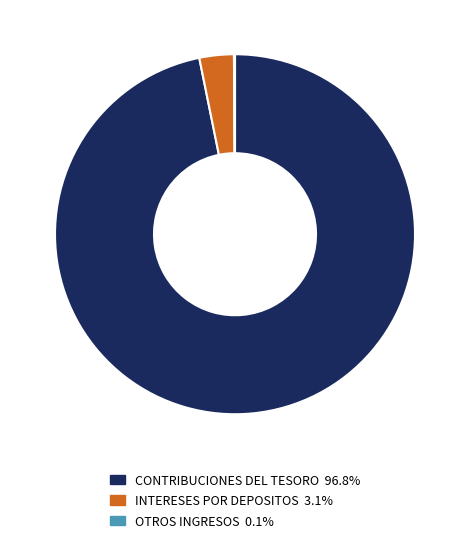

Is CONTRIBUCIONES DEL TESORO 96.8% the majority of the pie?

Yes